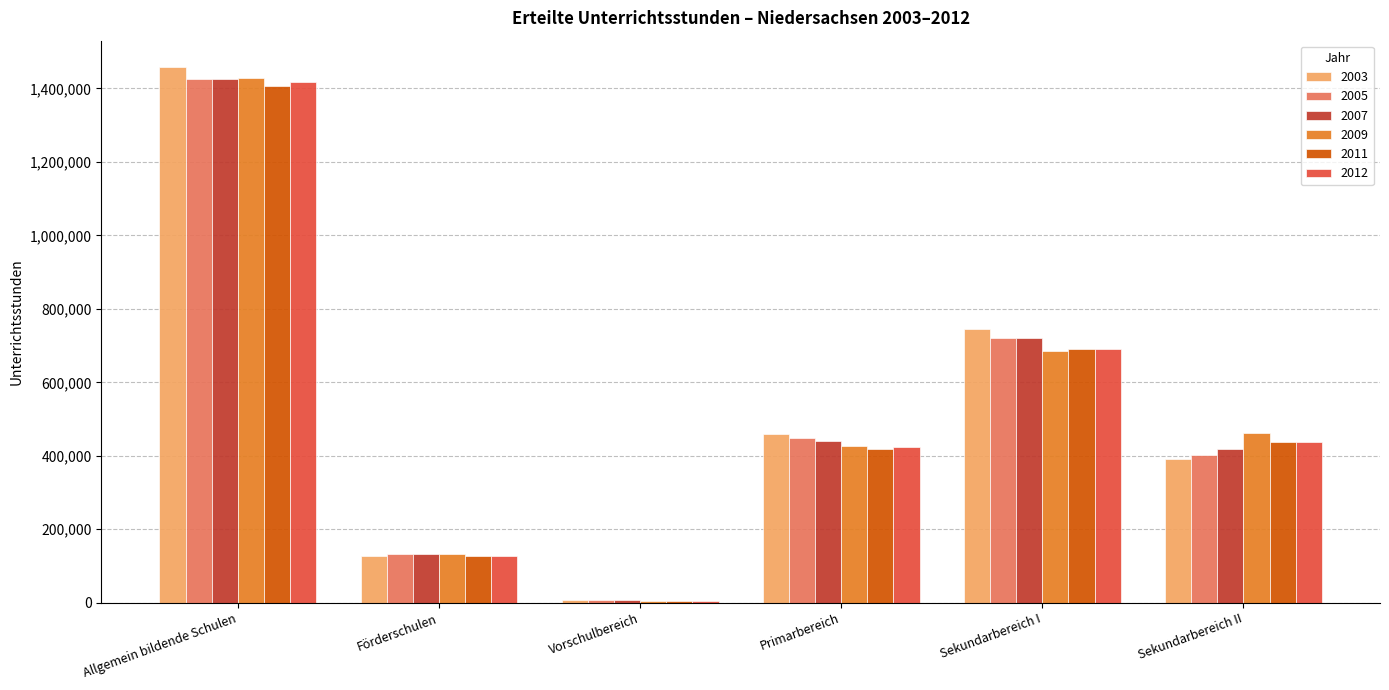

At which label does 2009 reach its minimum?

Vorschulbereich